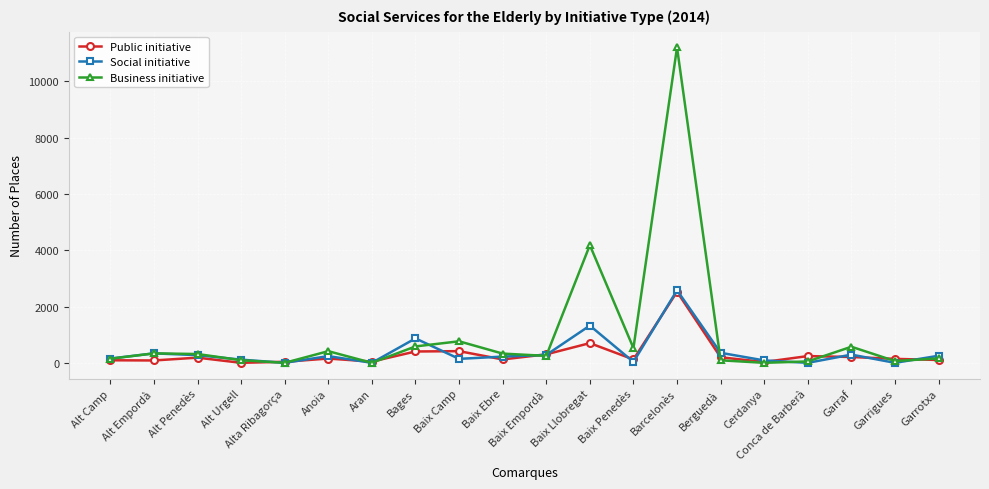

Which label corresponds to the largest value in the chart?

Barcelonès